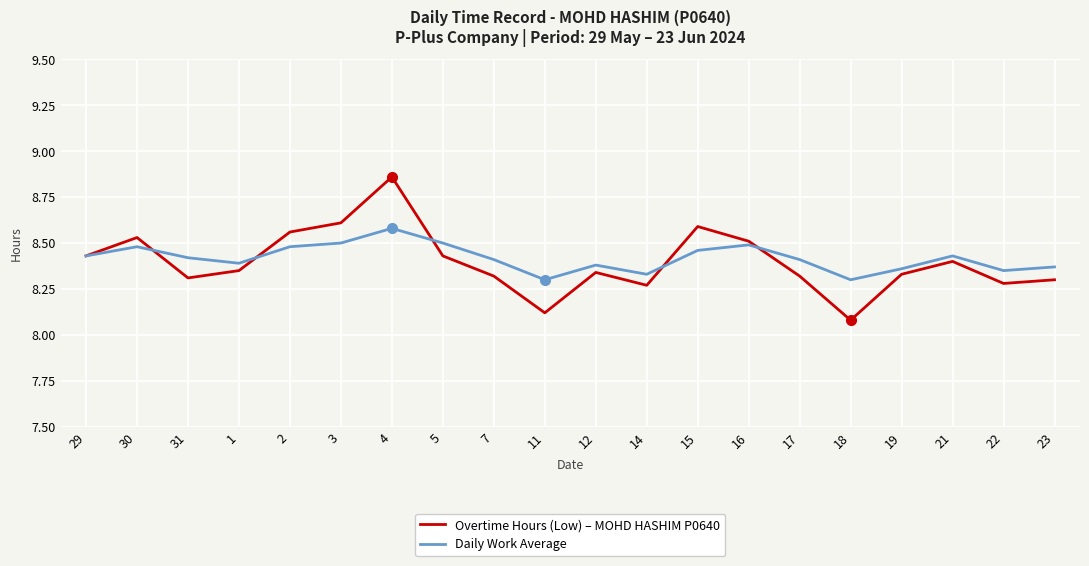

Rank the series at 30 from lowest to highest value.

Daily Work Average, Overtime Hours (Low) – MOHD HASHIM P0640